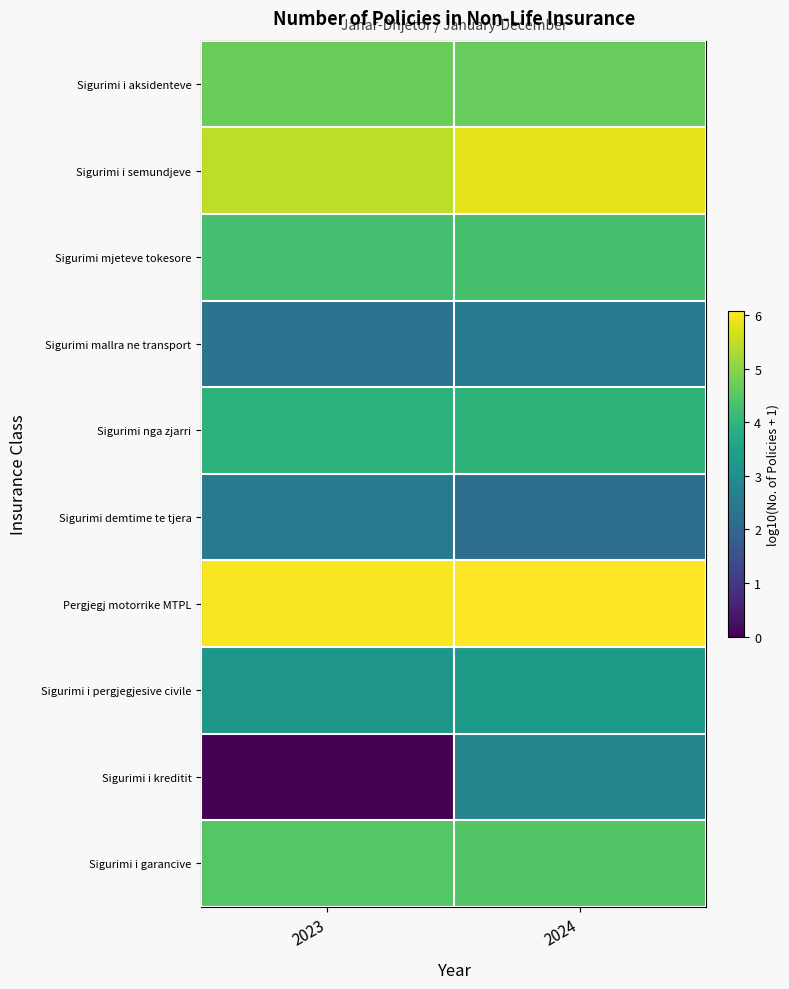

Reading right to left, transcribe all the data shown in this chart.

Sigurimi i aksidenteve: 2024=4.7	2023=4.7
Sigurimi i semundjeve: 2024=5.8	2023=5.5
Sigurimi mjeteve tokesore: 2024=4.3	2023=4.3
Sigurimi mallra ne transport: 2024=2.5	2023=2.3
Sigurimi nga zjarri: 2024=3.9	2023=3.9
Sigurimi demtime te tjera: 2024=2.2	2023=2.5
Pergjegj motorrike MTPL: 2024=6.1	2023=6.0
Sigurimi i pergjegjesive civile: 2024=3.3	2023=3.2
Sigurimi i kreditit: 2024=2.8	2023=0.0
Sigurimi i garancive: 2024=4.4	2023=4.5